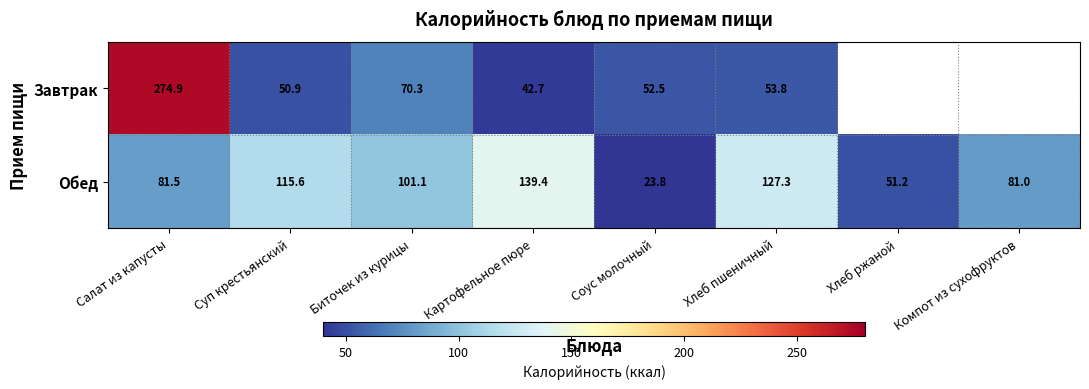

Read the Обед value at Суп крестьянский.

115.6